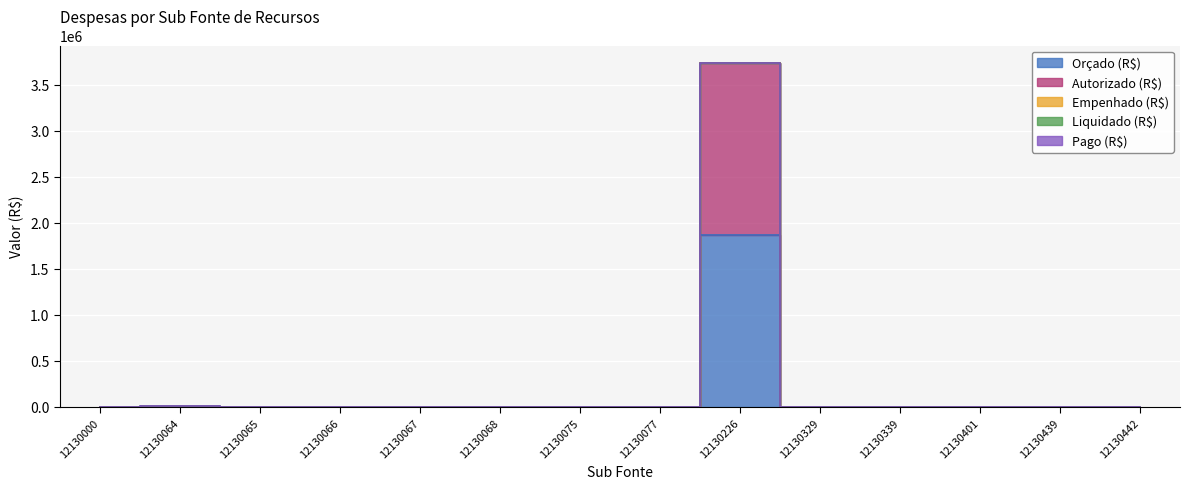

The Orçado (R$) series shows 0.0 at 12130068. True or false?

True